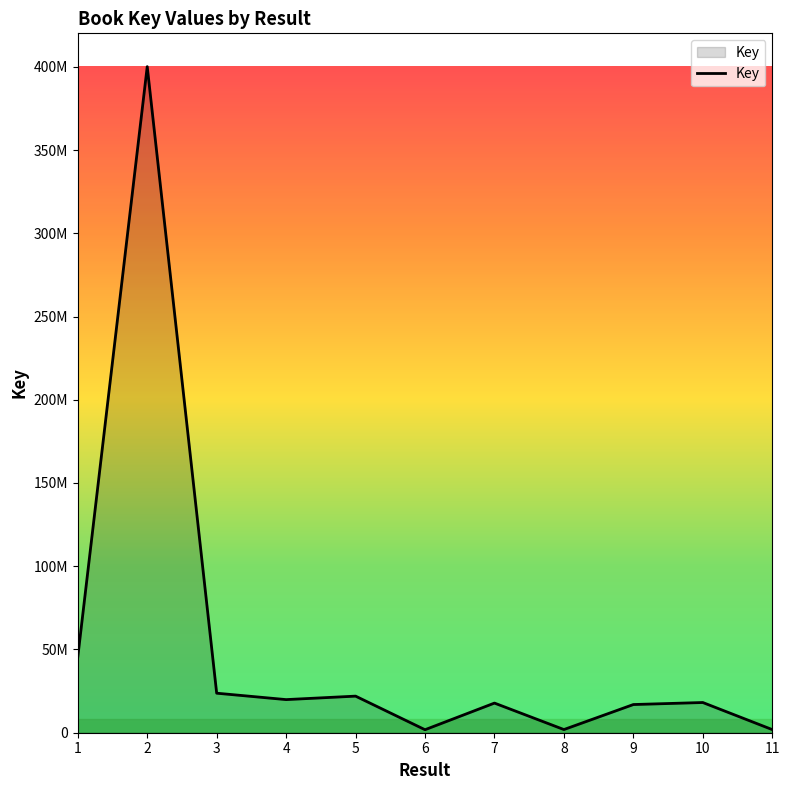

Is this an area chart (filled region under the line)?

Yes